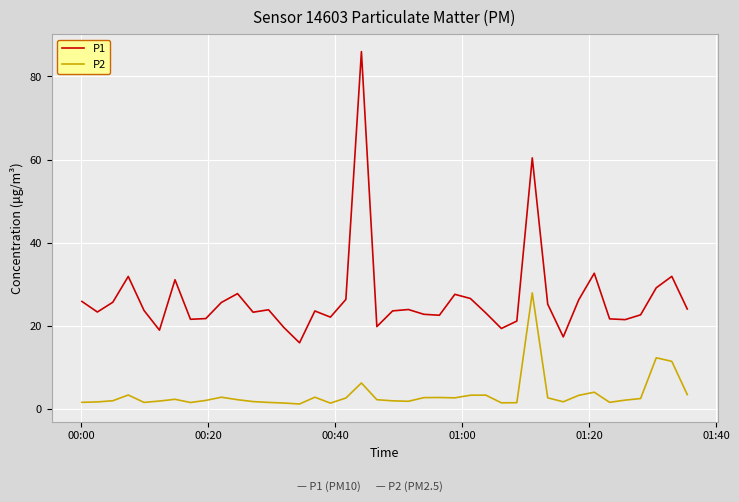

What is the difference between the maximum and minimum values in the P2 series?

26.7